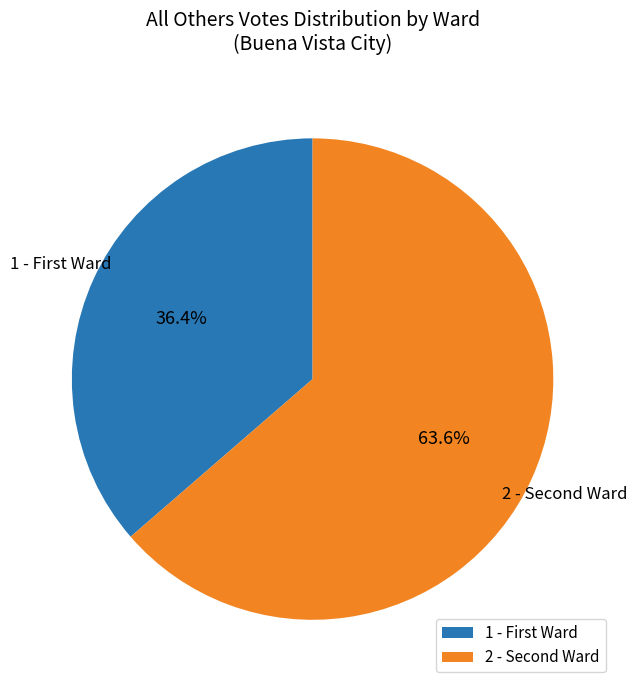

How many segments does this pie chart have?

2